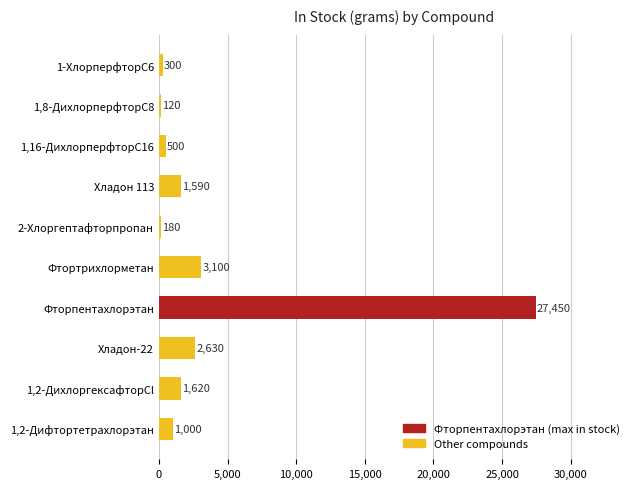

Rank the categories by value from highest to lowest.

Фторпентахлорэтан, Фтортрихлорметан, Хладон-22, 1,2-ДихлоргексафторCl, Хладон 113, 1,2-Дифтортетрахлорэтан, 1,16-ДихлорперфторC16, 1-ХлорперфторC6, 2-Хлоргептафторпропан, 1,8-ДихлорперфторC8